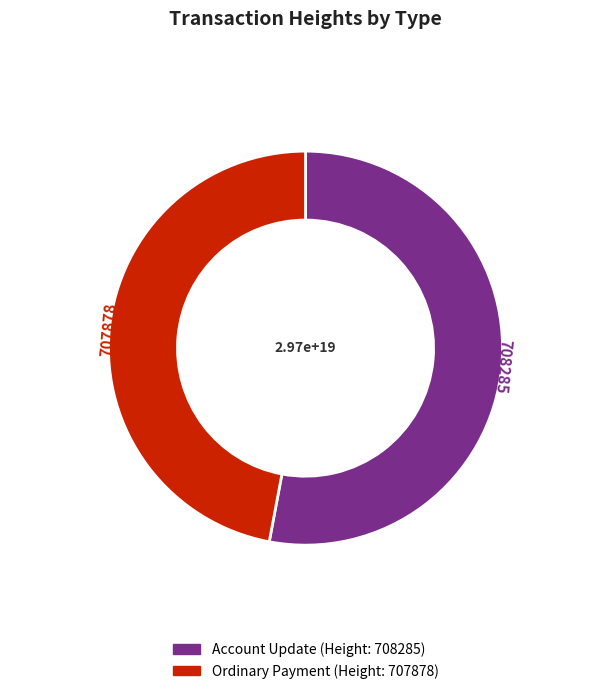

Count the number of slices in the pie.

2